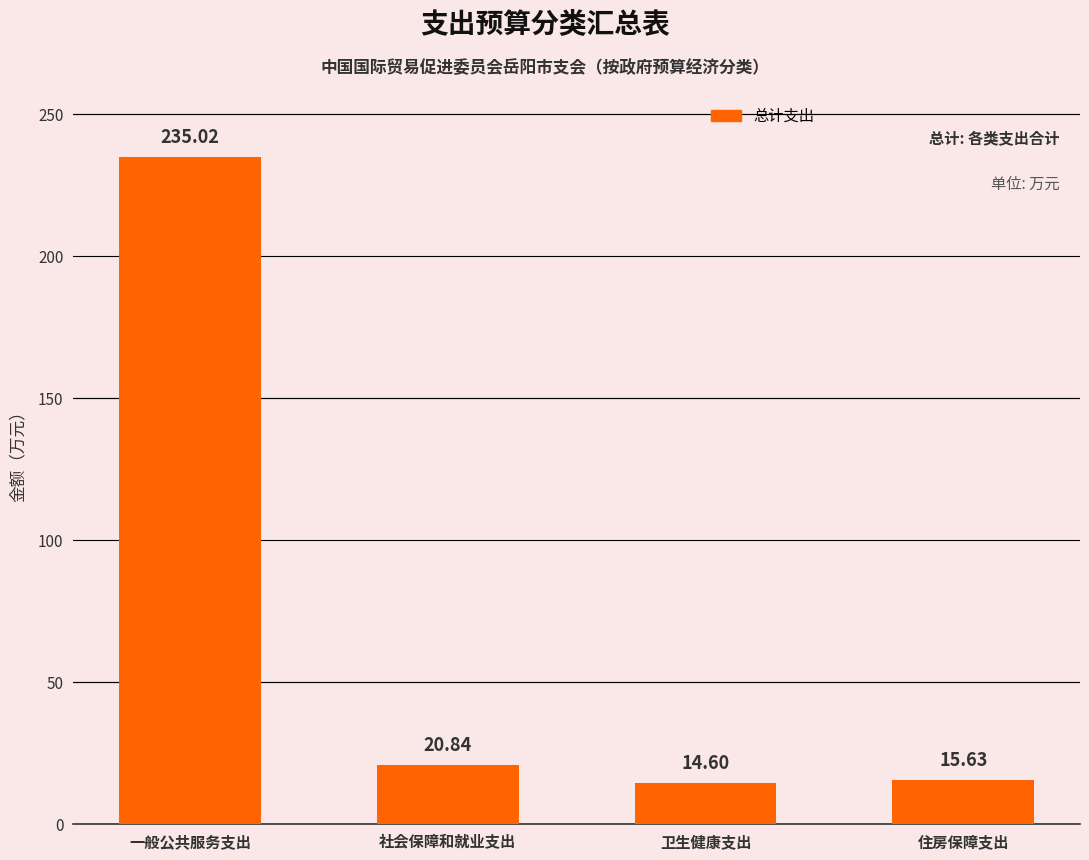

What is the value of the 1st bar from the left?

235.0